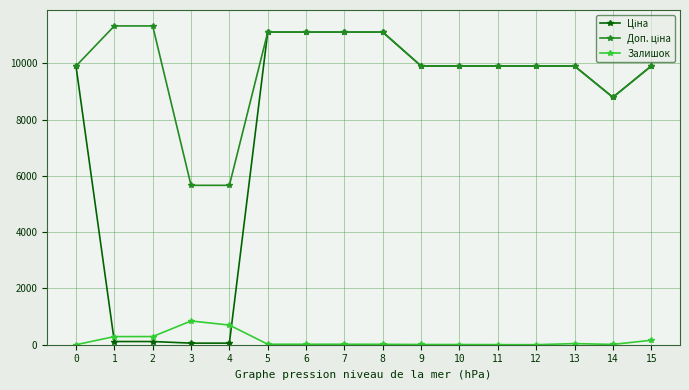

What is the greatest value displayed?

11334.0